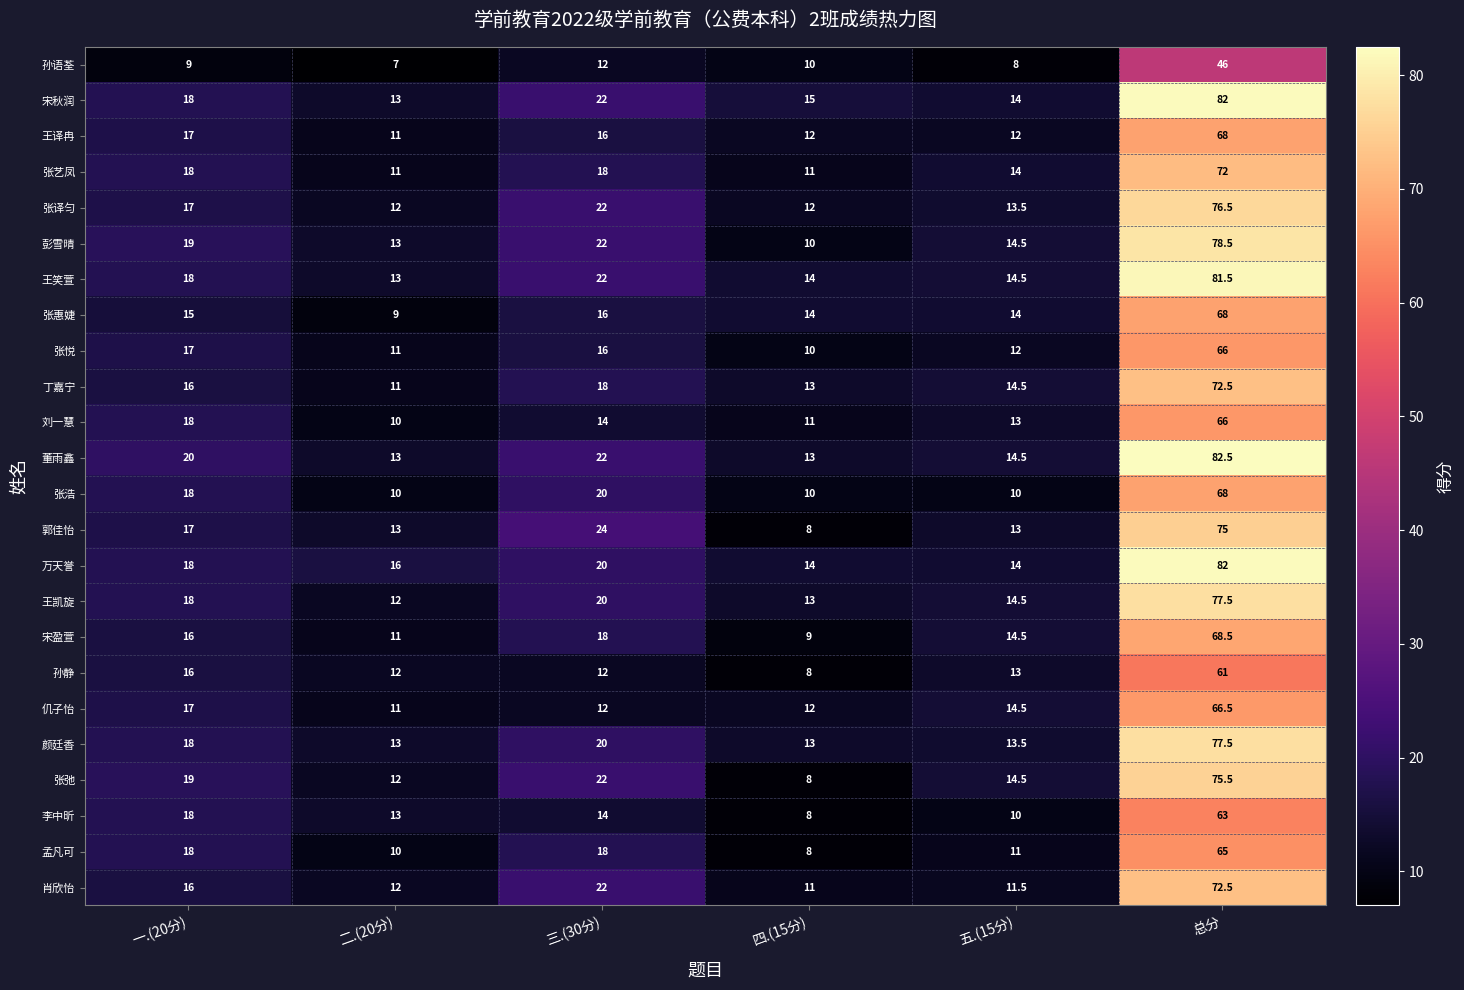

What is the sum of the 王译冉 values at 三.(30分) and 四.(15分)?

28.0